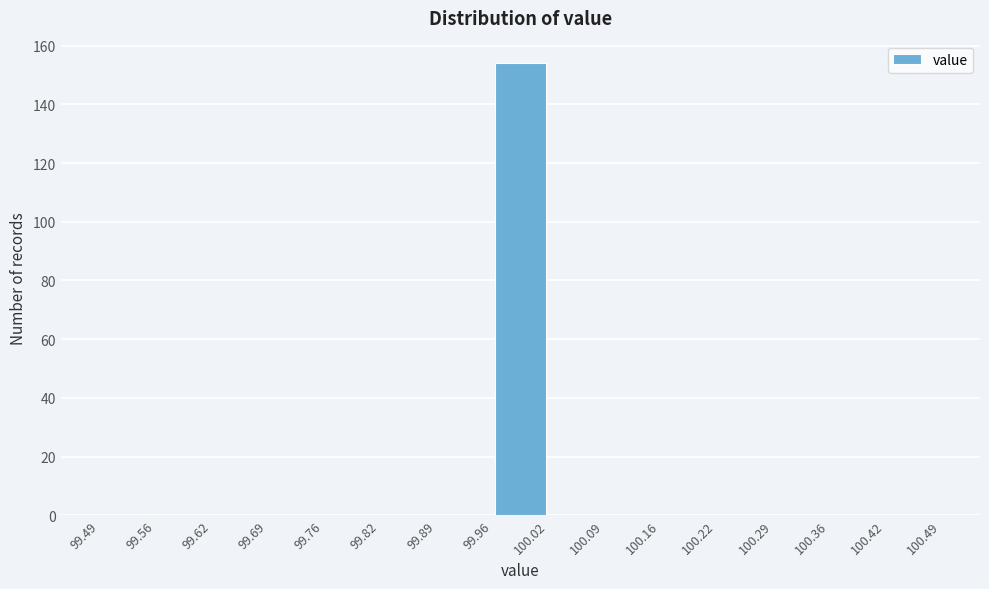

Over which range of the x-axis is the bar tallest?

99.96 to 100.02